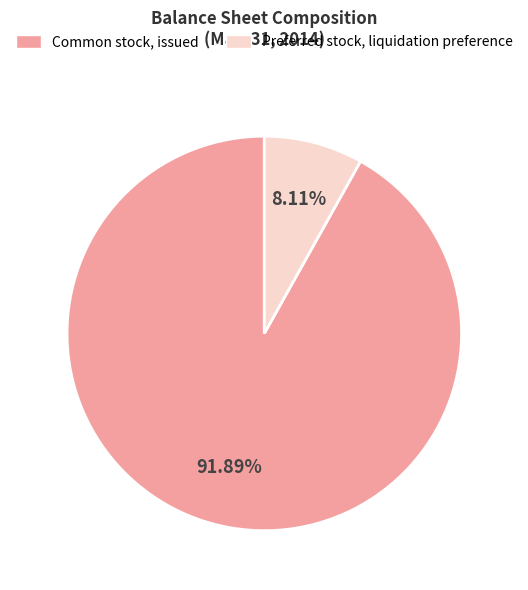

Rank the categories by value from lowest to highest.

Preferred stock, liquidation preference, Common stock, issued